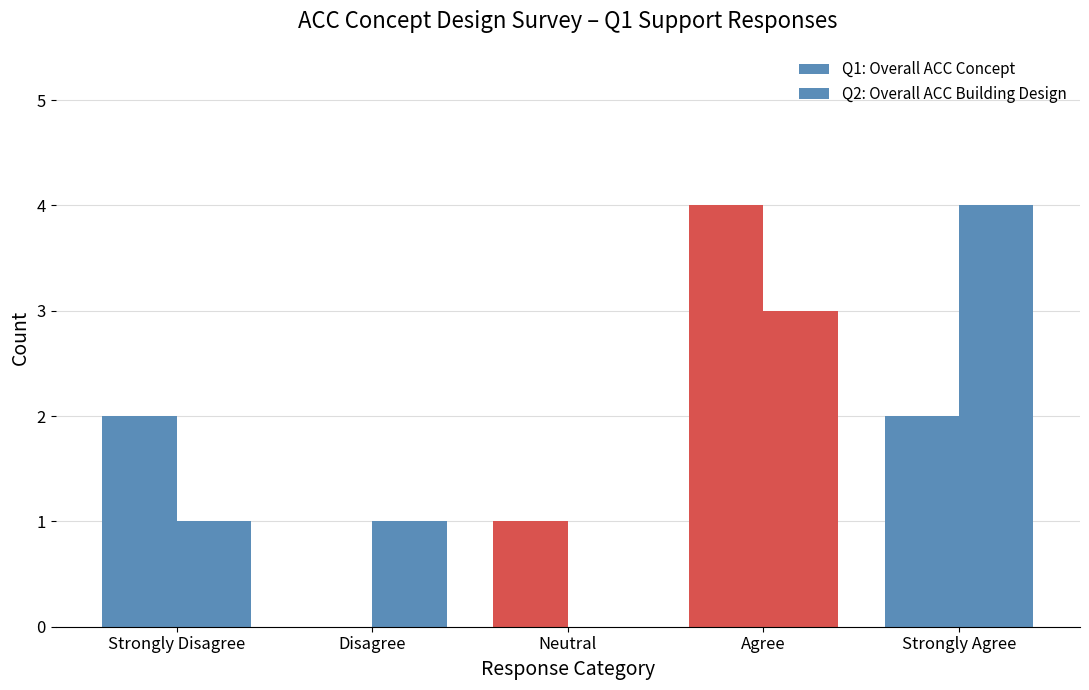

Are the bars horizontal?

No